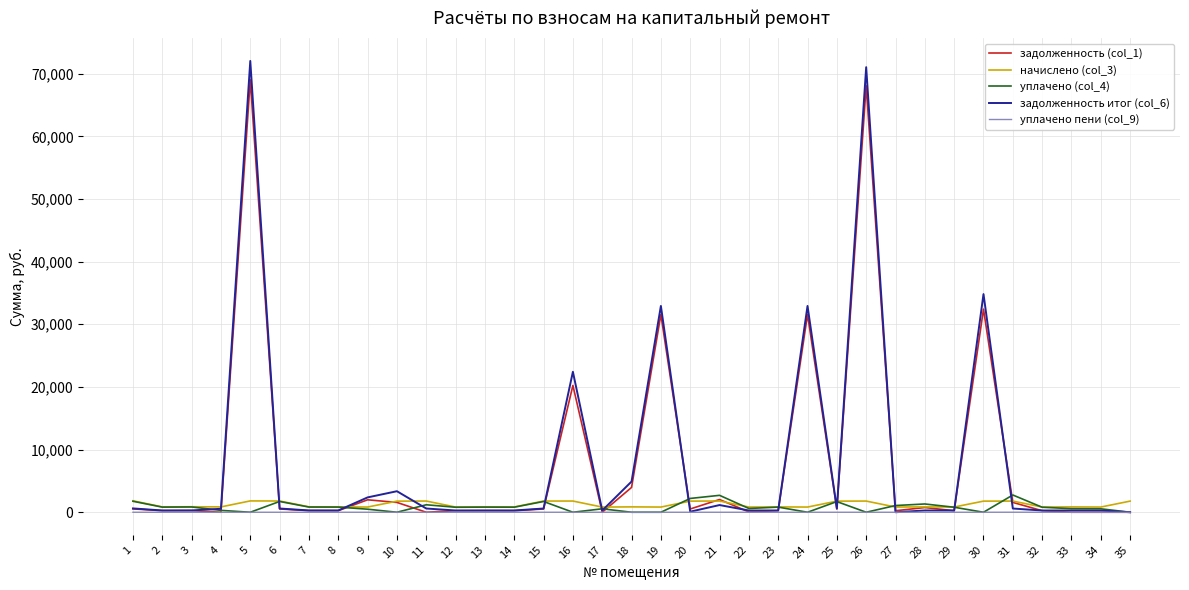

The value of задолженность (col_1) at 24 is 31554.9. True or false?

True